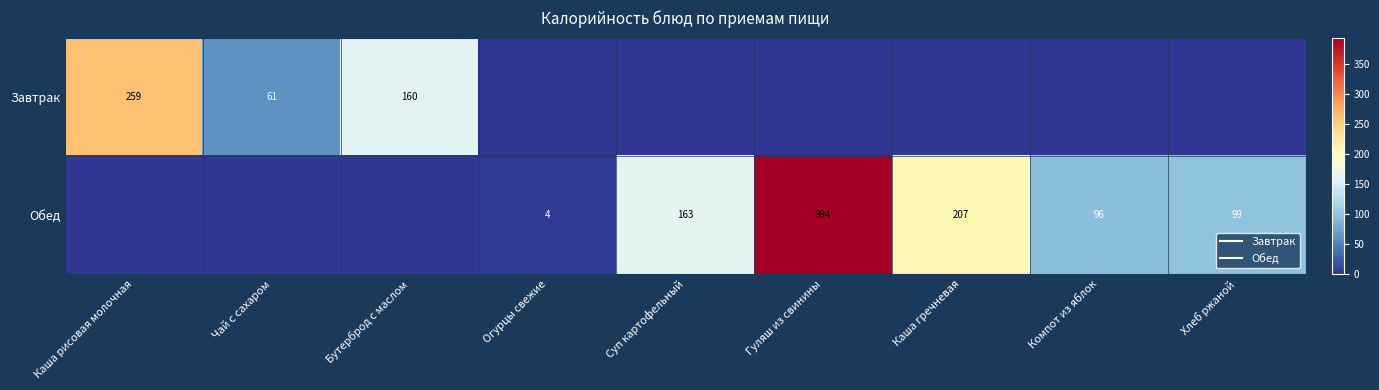

List the series in order of their peak value, highest first.

Обед, Завтрак